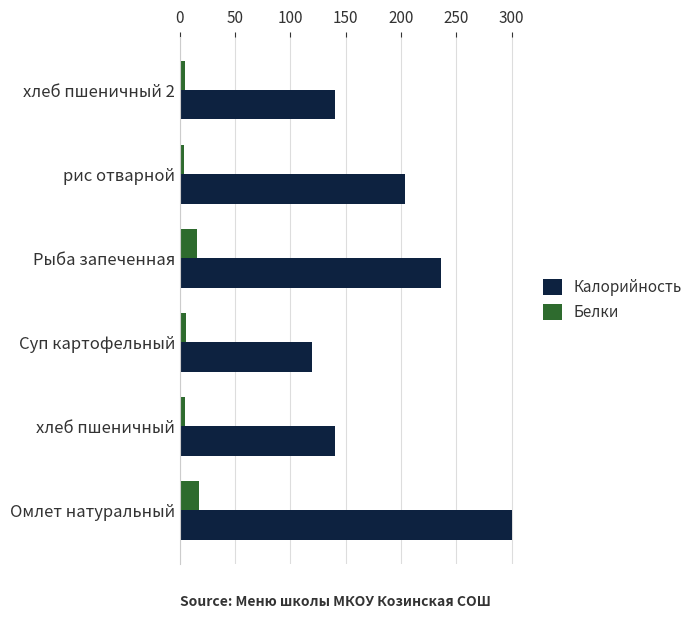

Which series has the largest total across all categories?

Калорийность